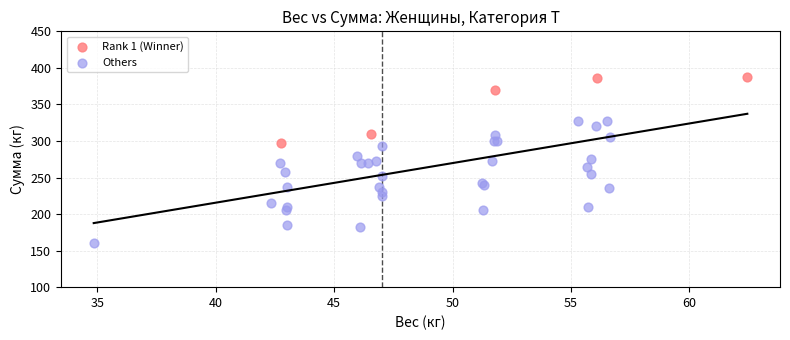

Which series has the largest Y range (max minus min)?

Others